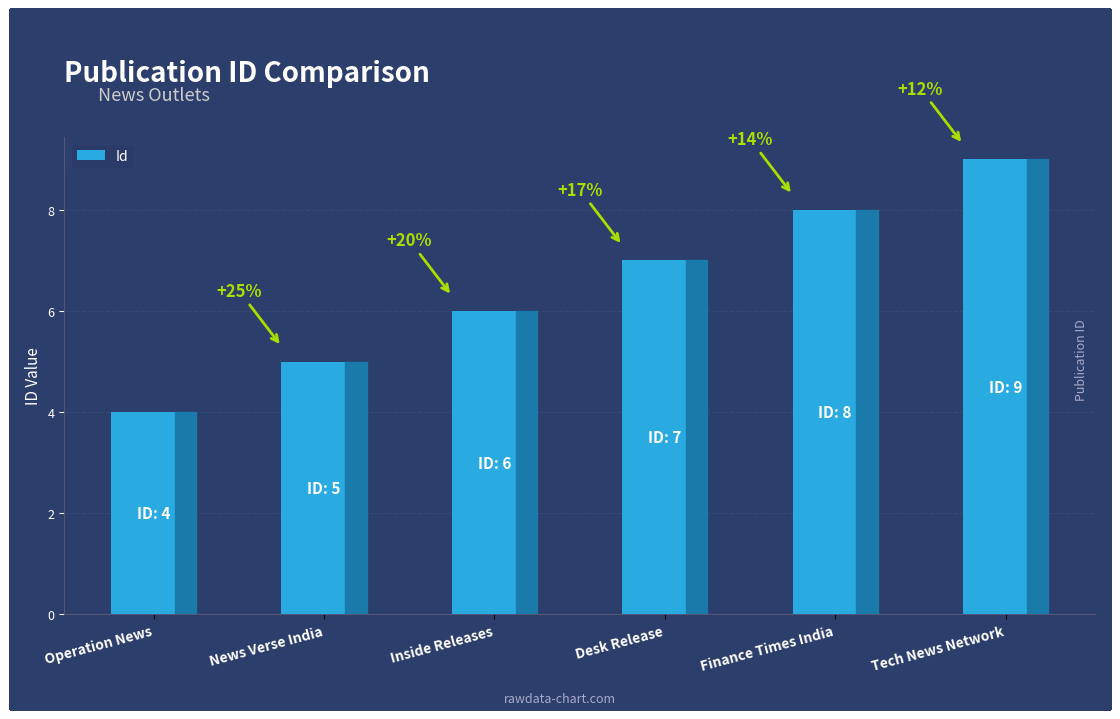

Are the bars horizontal?

No